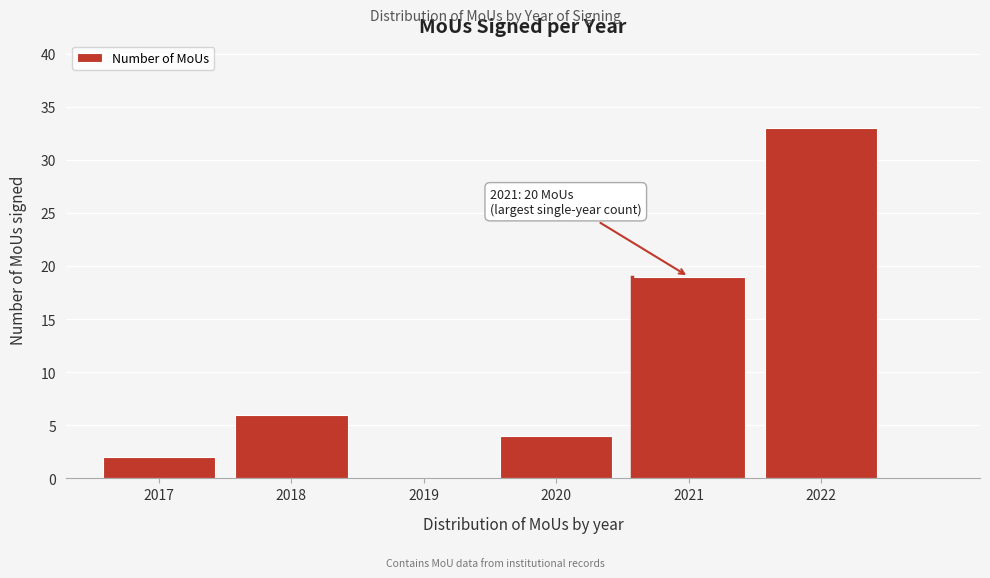

Which range on the x-axis has the tallest bar?

2021.5 to 2022.5